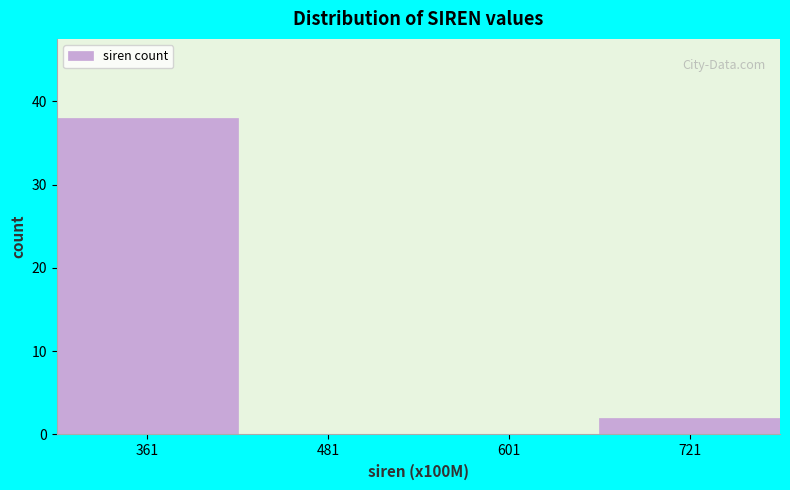

Reading left to right, list all the values displayed in this chart.

361=38	481=0	601=0	721=2